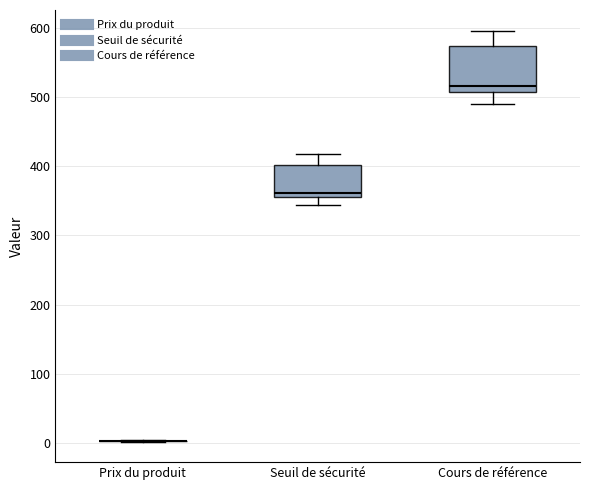

Where is the lower edge of the box for Cours de référence on the y-axis? The values are not printed on the chart, so give them approximately, as read against the axis.

510